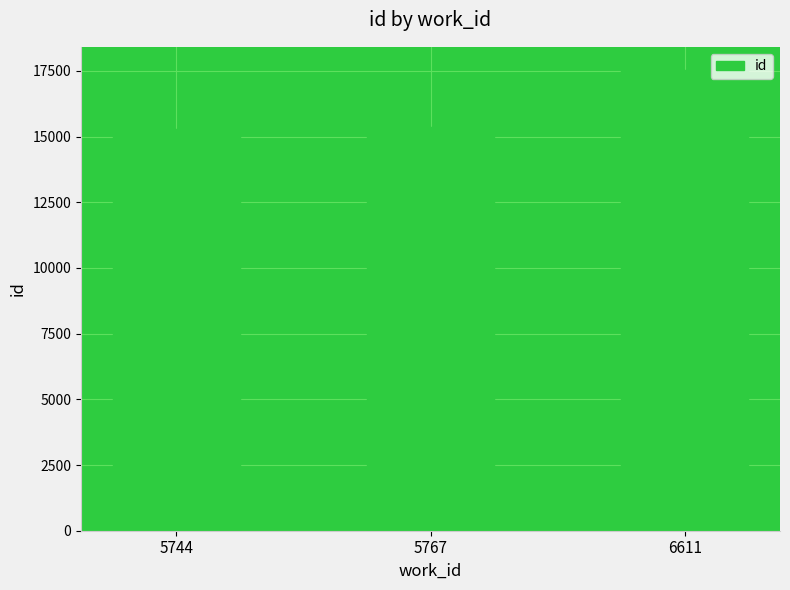

What value does the data have at 6611, to the nearest 50?

17550